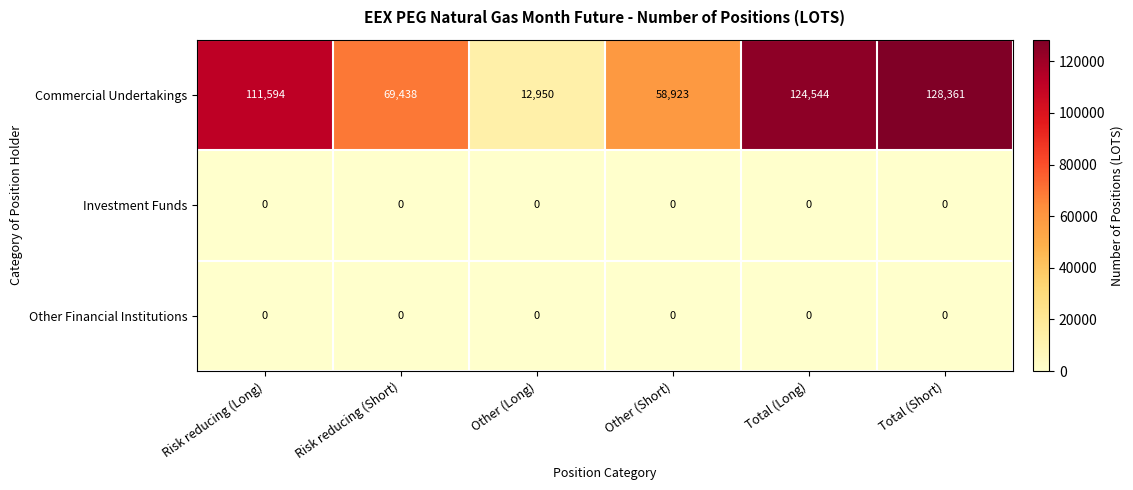

At how many categories does at least one series exceed 63667?

4